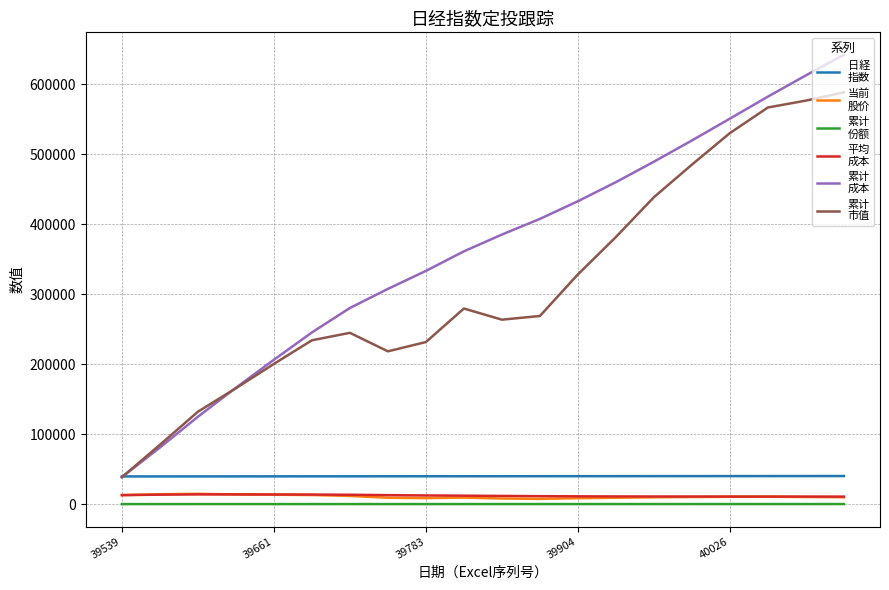

Is it true that 累计
成本 equals 447418.3 at 39783?

False